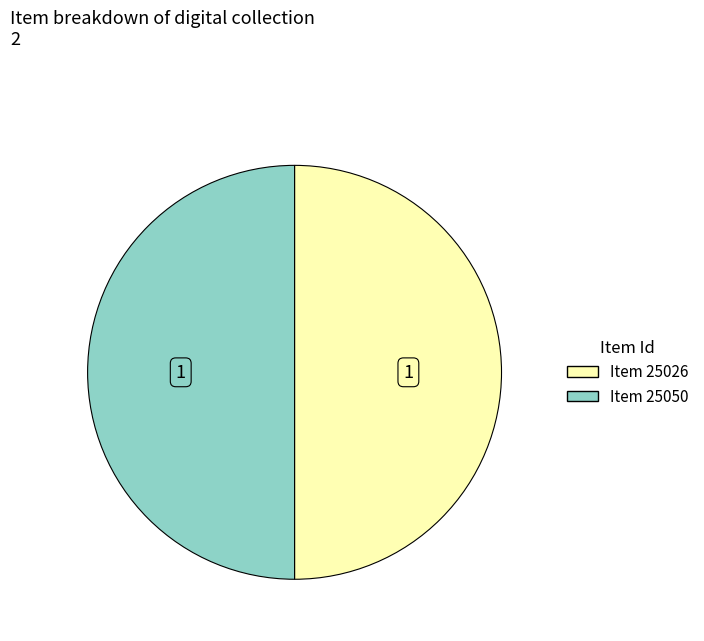

What is the ratio of the value at Item 25050 to the value at Item 25026?

1.0